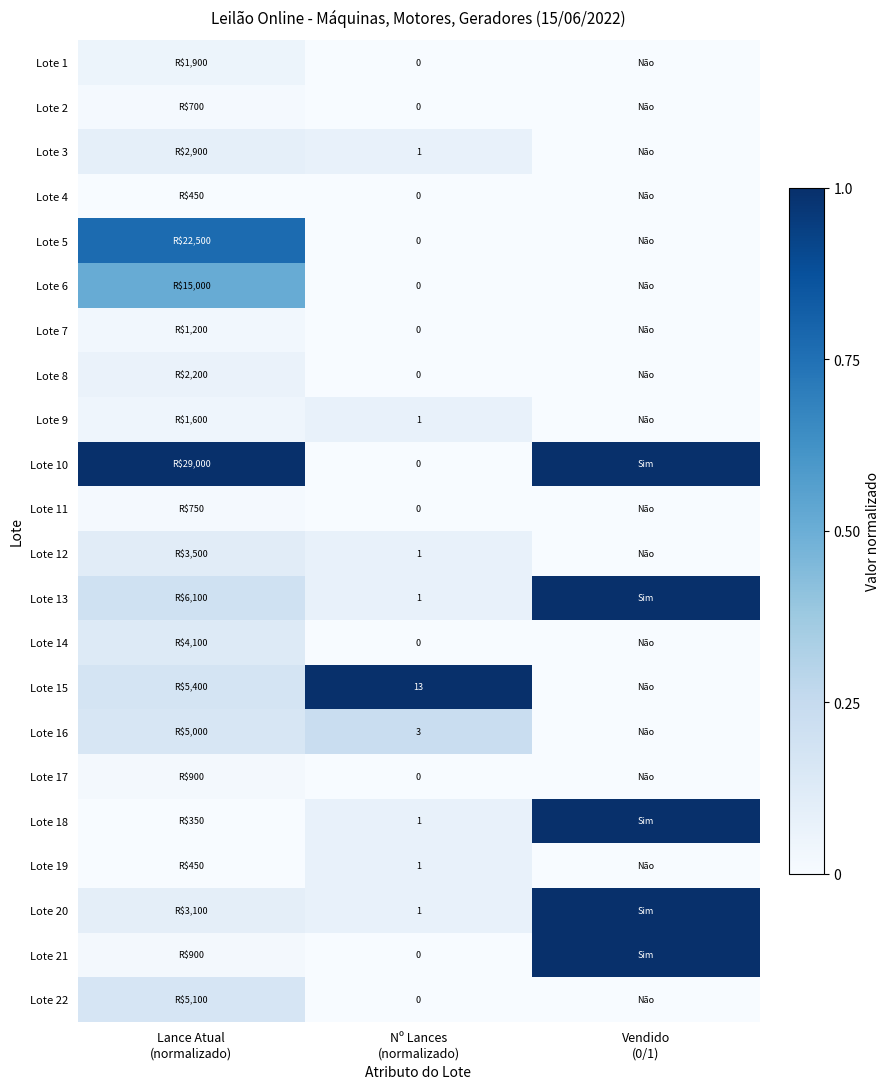

What is the sum of the Lote 20 values at Nº Lances (normalizado) and Lance Atual (normalizado)?

0.2